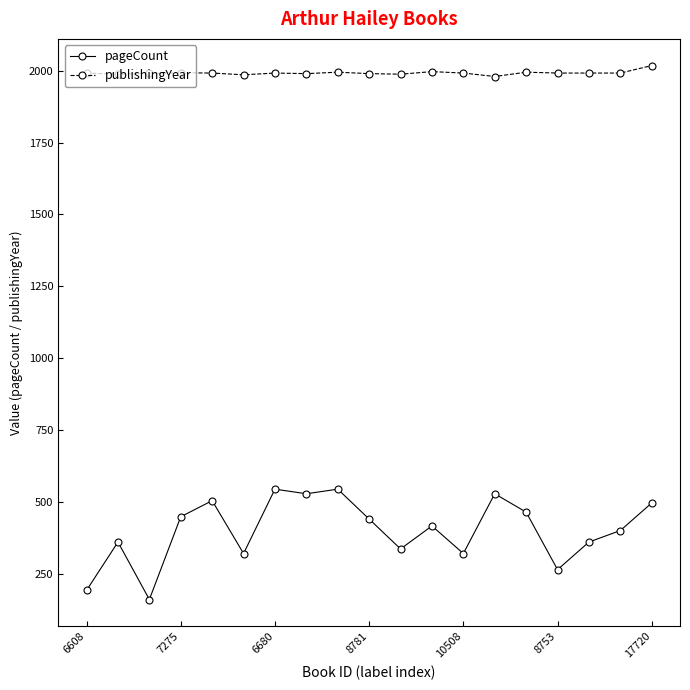

What is the sum of all pageCount values?

7624